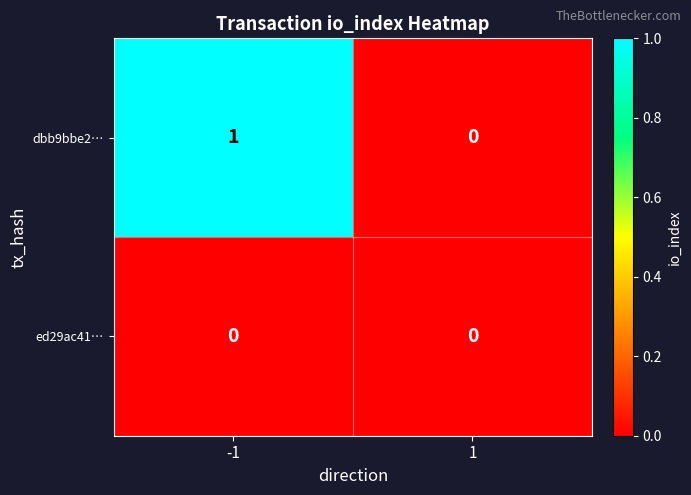

Is it true that dbb9bbe2… equals -1 at 1?

False